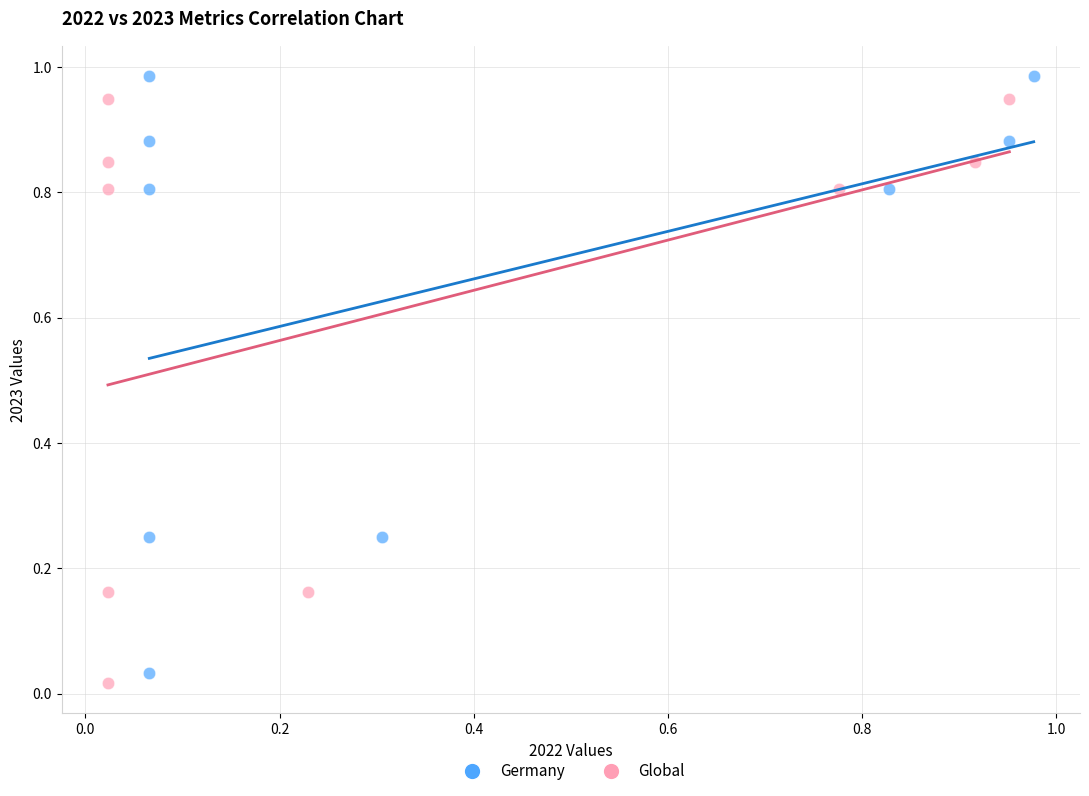

Which series has the widest spread of Y values?

Germany